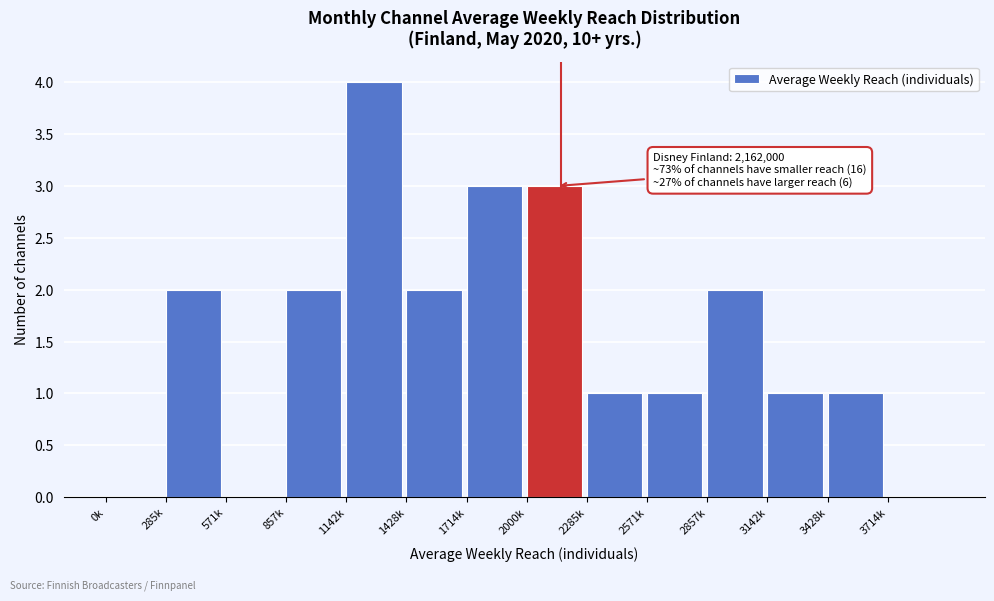

Reading left to right, what are all the values shown in this chart?

0k=0	285k=2	571k=0	857k=2	1142k=4	1428k=2	1714k=3	2000k=3	2285k=1	2571k=1	2857k=2	3142k=1	3428k=1	3714k=0